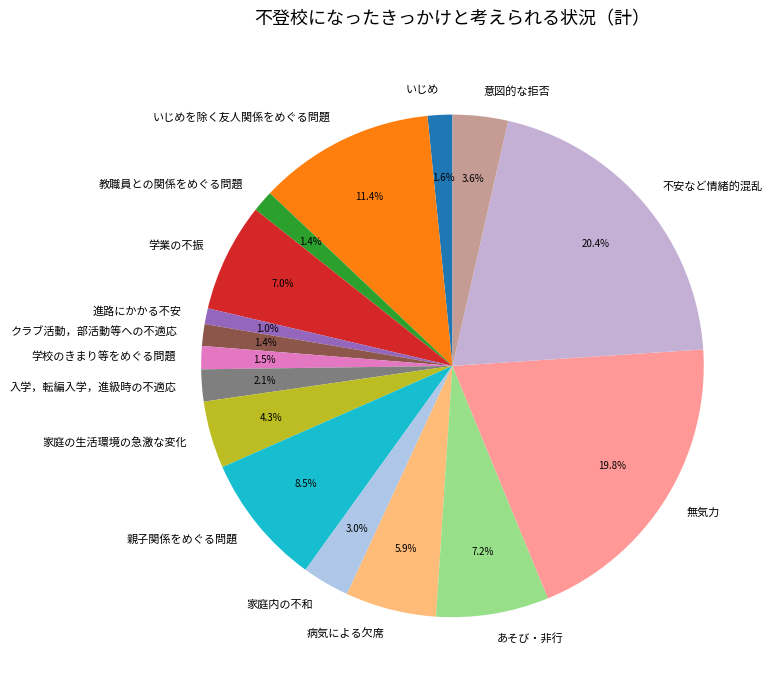

Which category has the biggest portion of the pie?

不安など情緒的混乱